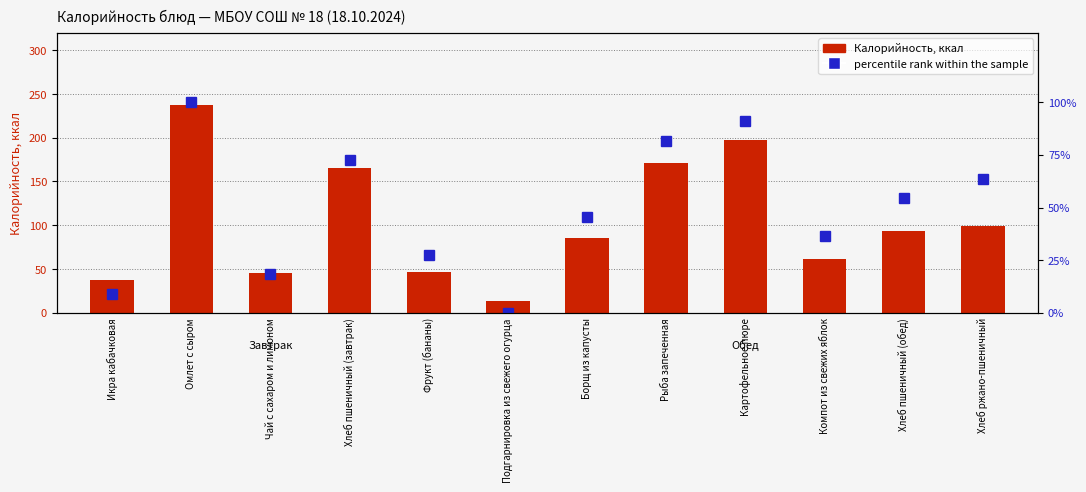

Is it true that percentile rank within the sample equals 31.0 at Омлет с сыром?

False